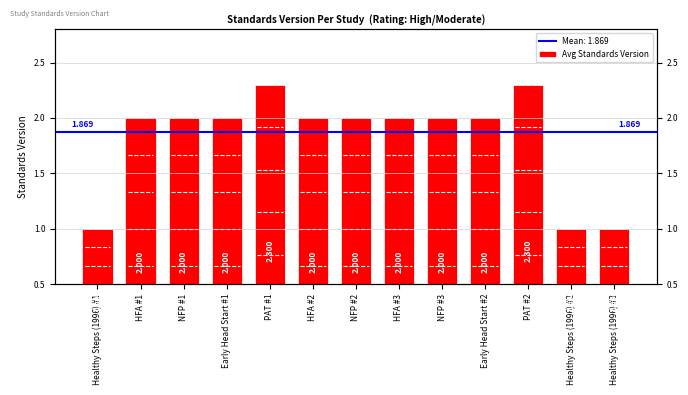

What is the value of the 1st bar from the left?

1.0